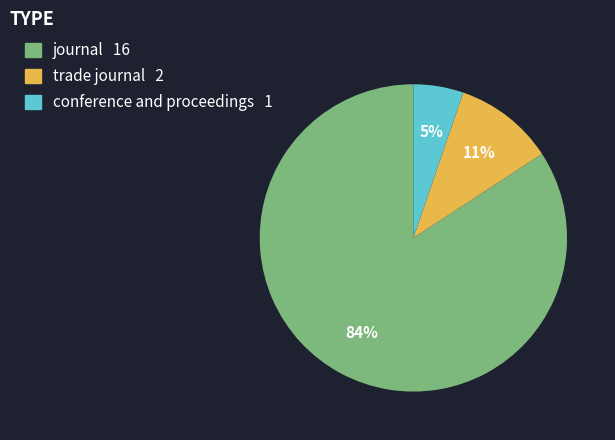

How many segments does this pie chart have?

3